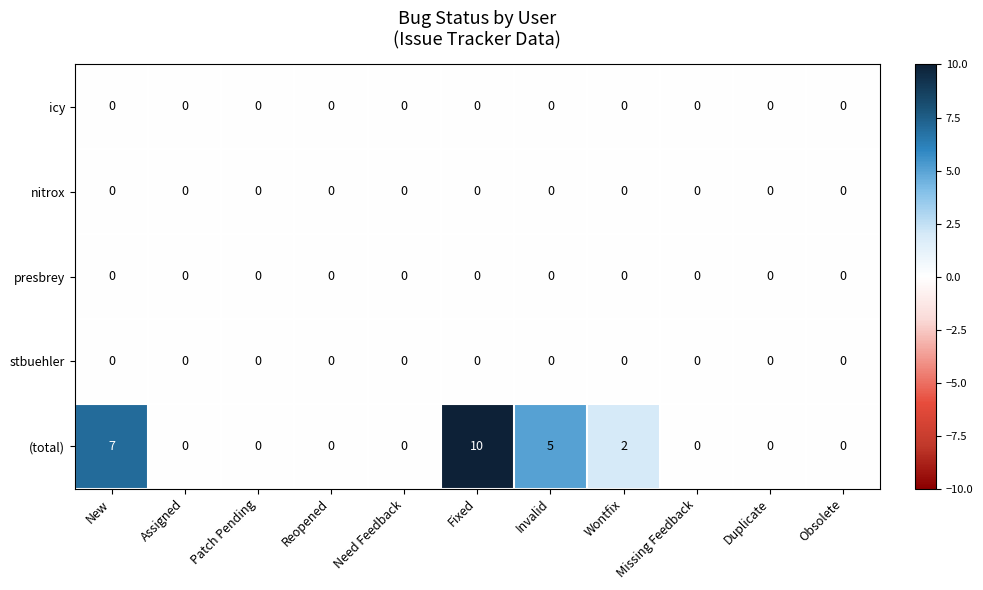

Which series has the widest spread of values?

(total)